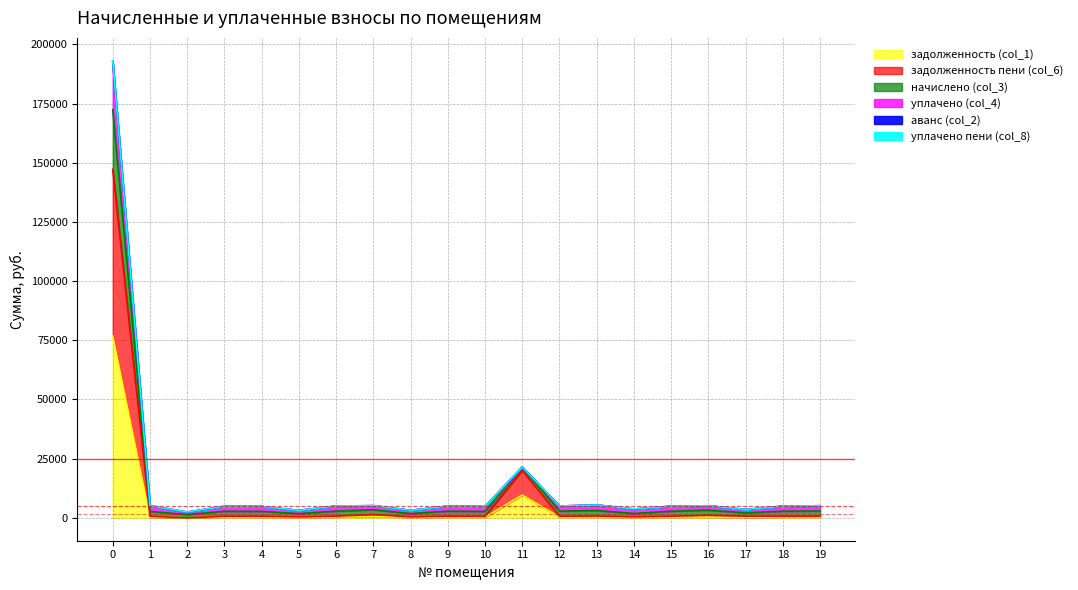

What is the difference between the уплачено пени (col_8) values at 18 and 3?

50.4